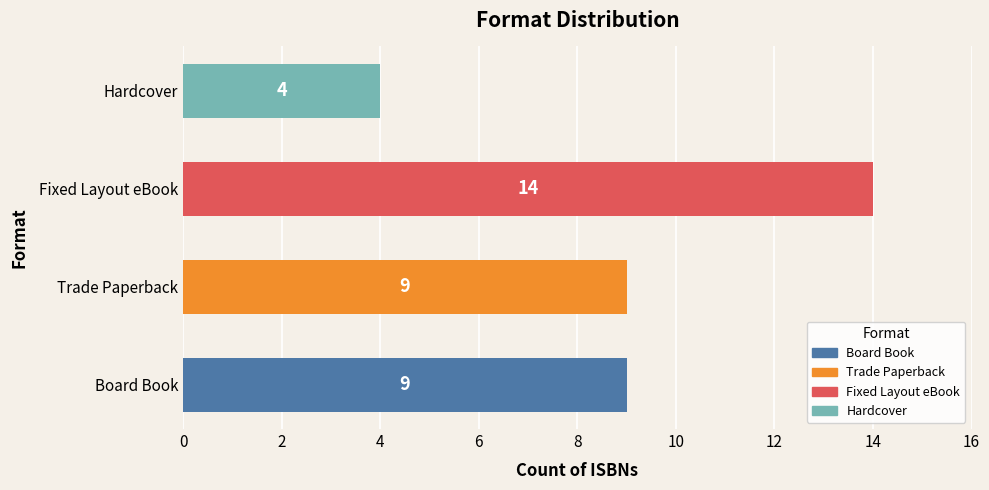

What is the average value?

9